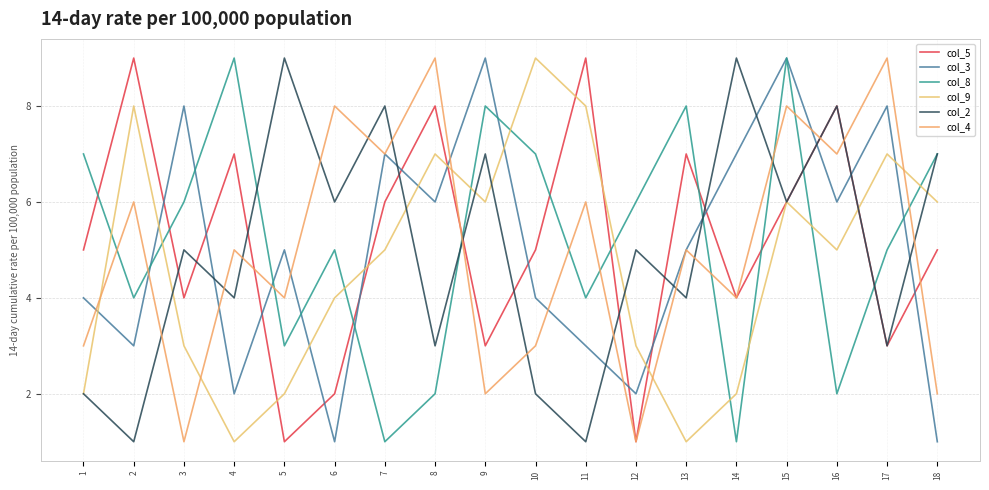

True or false: col_5 and col_9 cross at least once.

True